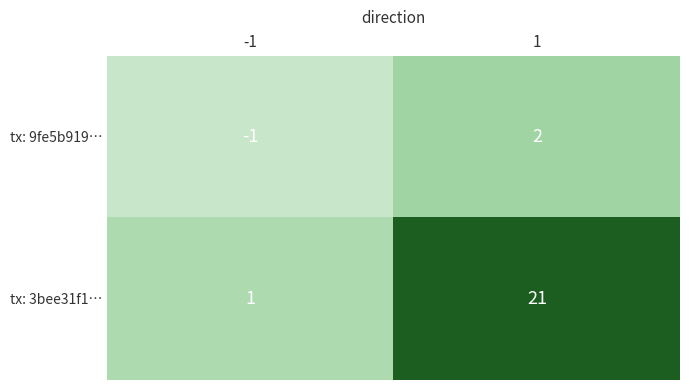

List the series in order of their overall mean, lowest first.

tx: 9fe5b919…, tx: 3bee31f1…